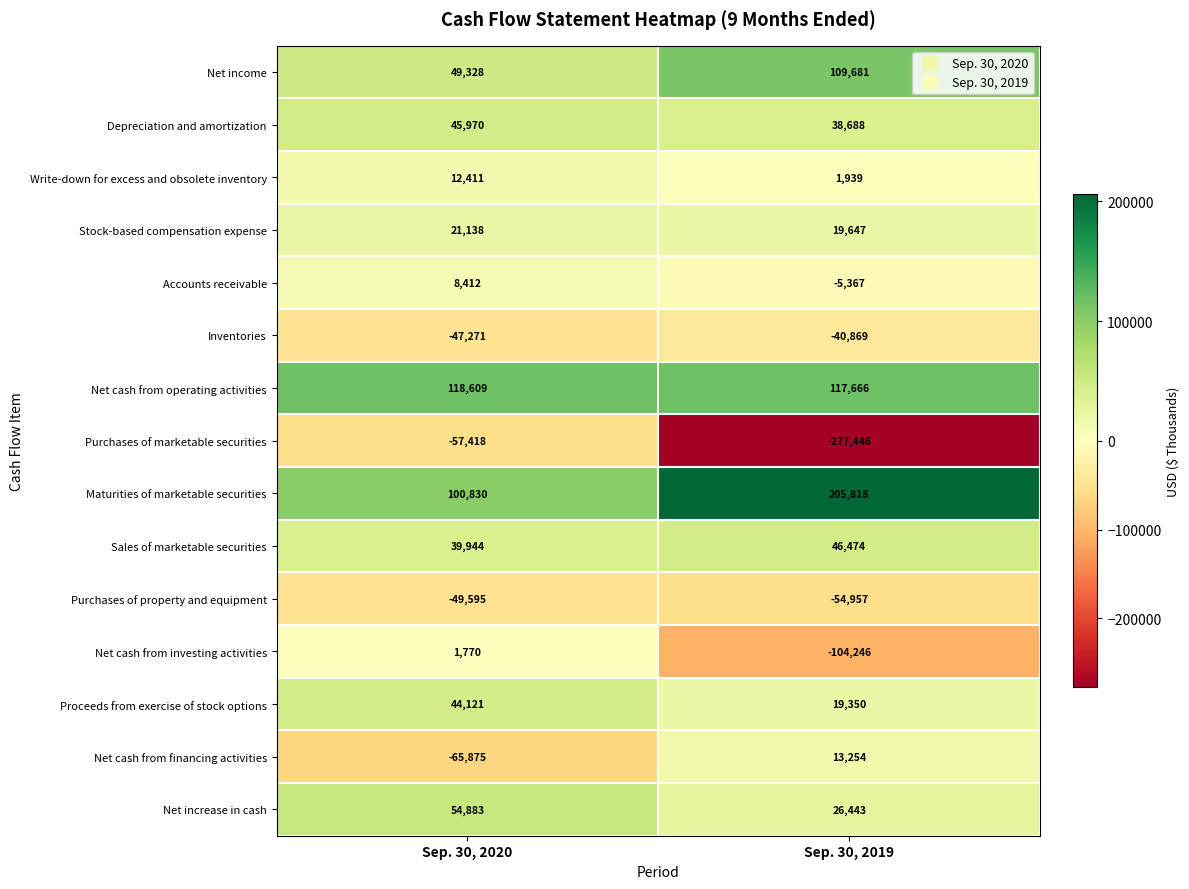

Which series has the largest total across all categories?

Maturities of marketable securities